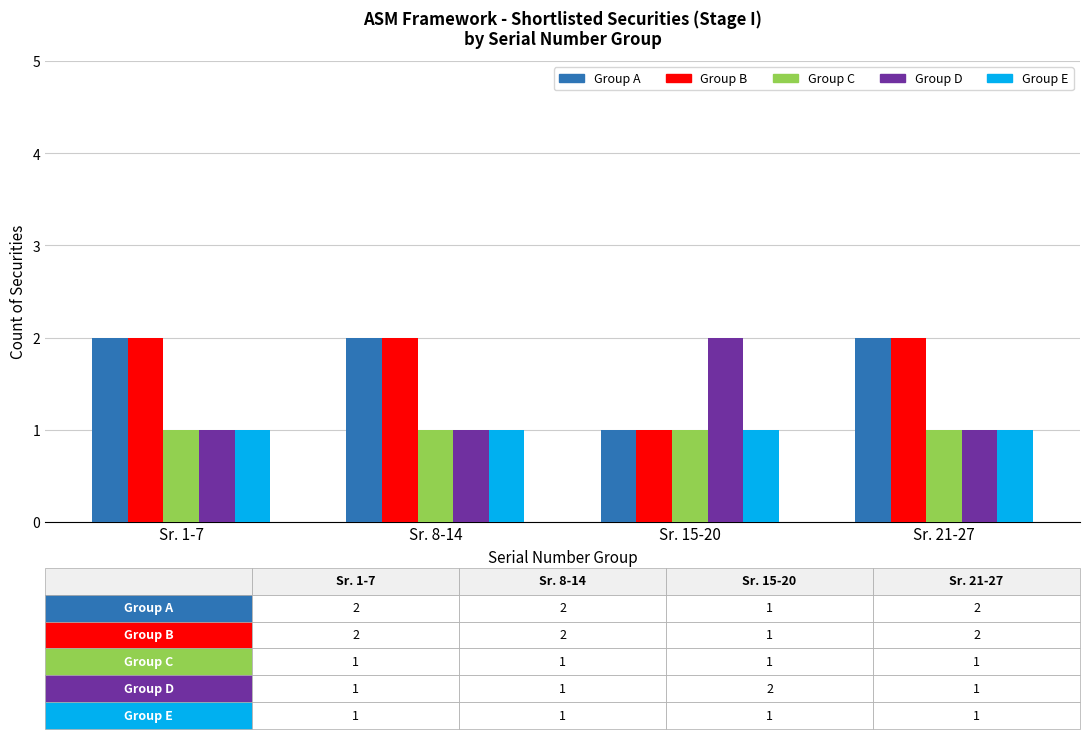

Is it true that Group D equals 1 at Sr. 21-27?

True